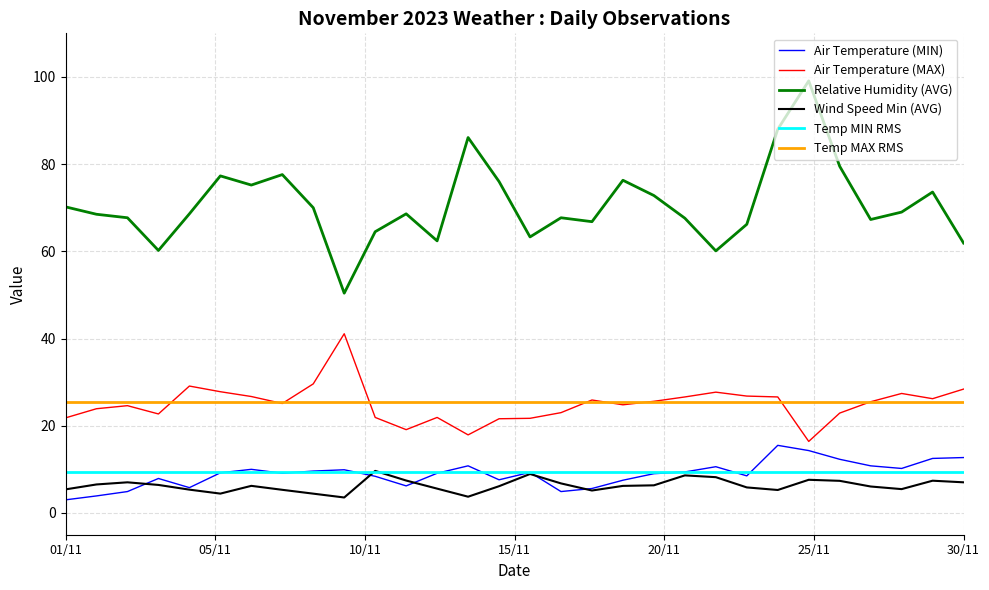

Which series has the largest total across all categories?

Relative Humidity (AVG)